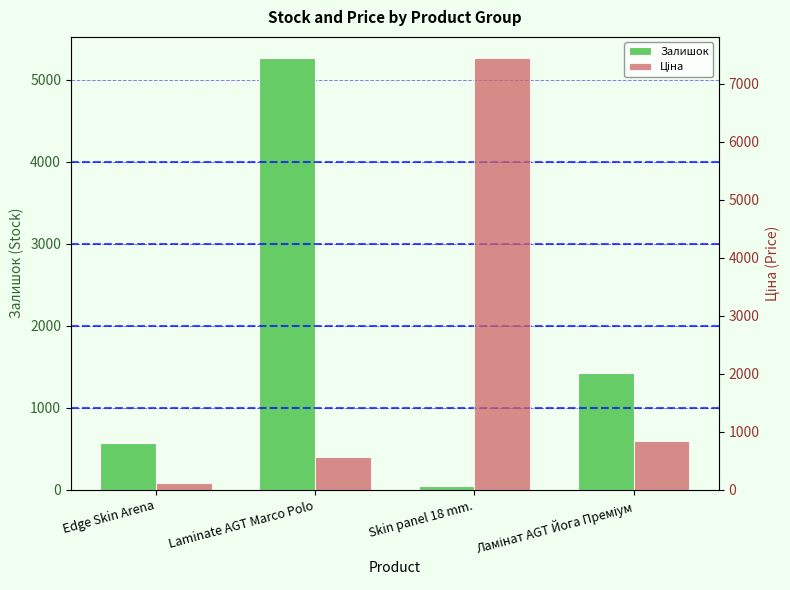

Reading right to left, transcribe all the data shown in this chart.

Залишок: 1420.0	41.0	5257.0	570.0
Ціна: 832.4	7436.2	569.9	111.7